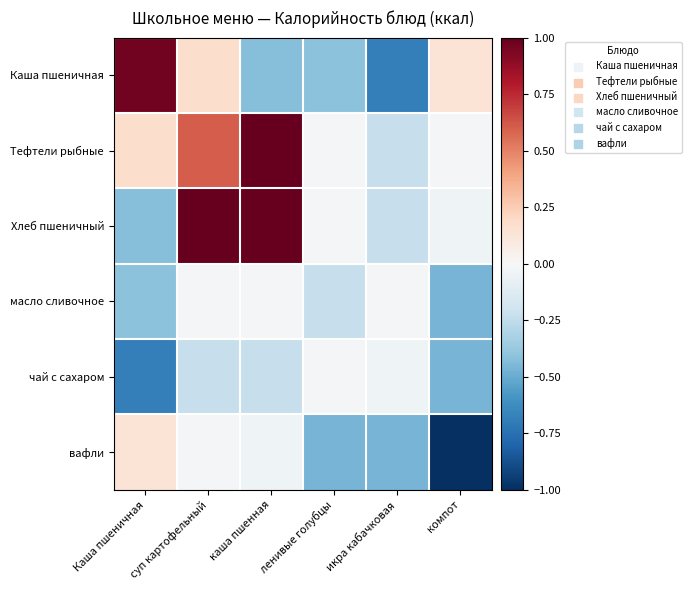

At how many categories does at least one series exceed 0?

4